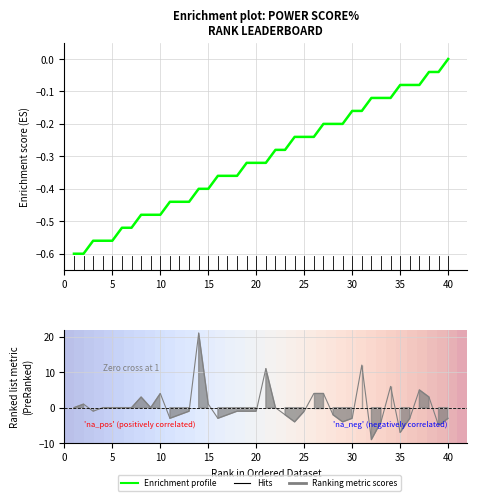

What is the value of the Hits point at the 28th from the left?

-2.0